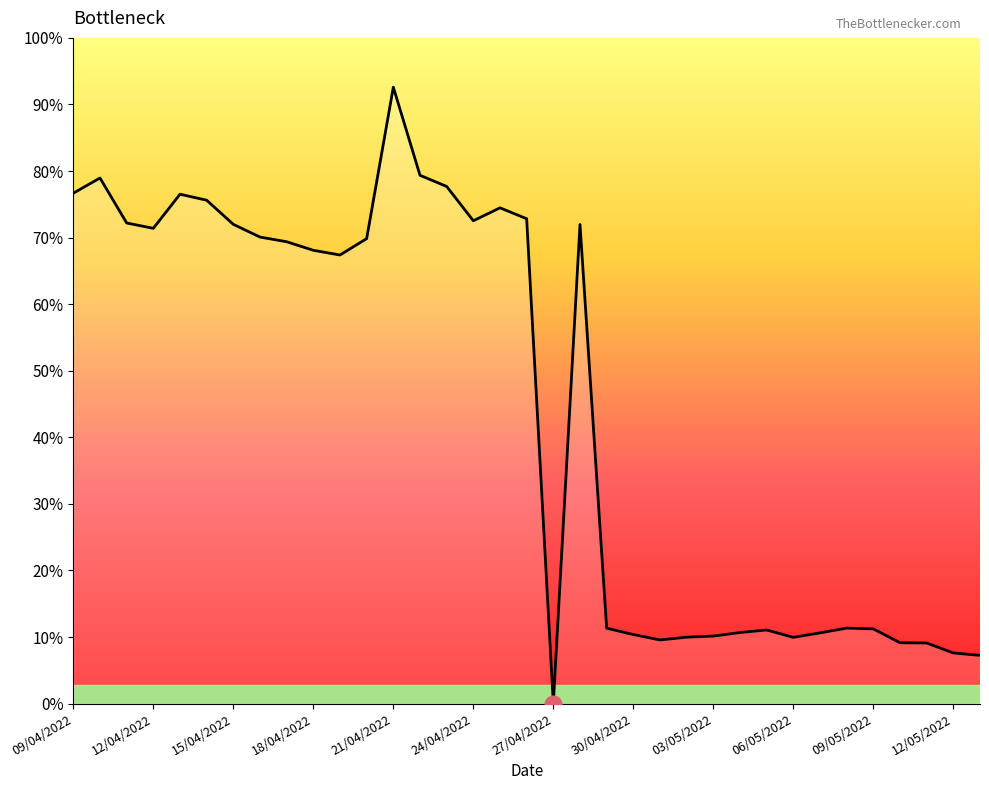

True or false: the data has more than 0 interior local peaks.

True